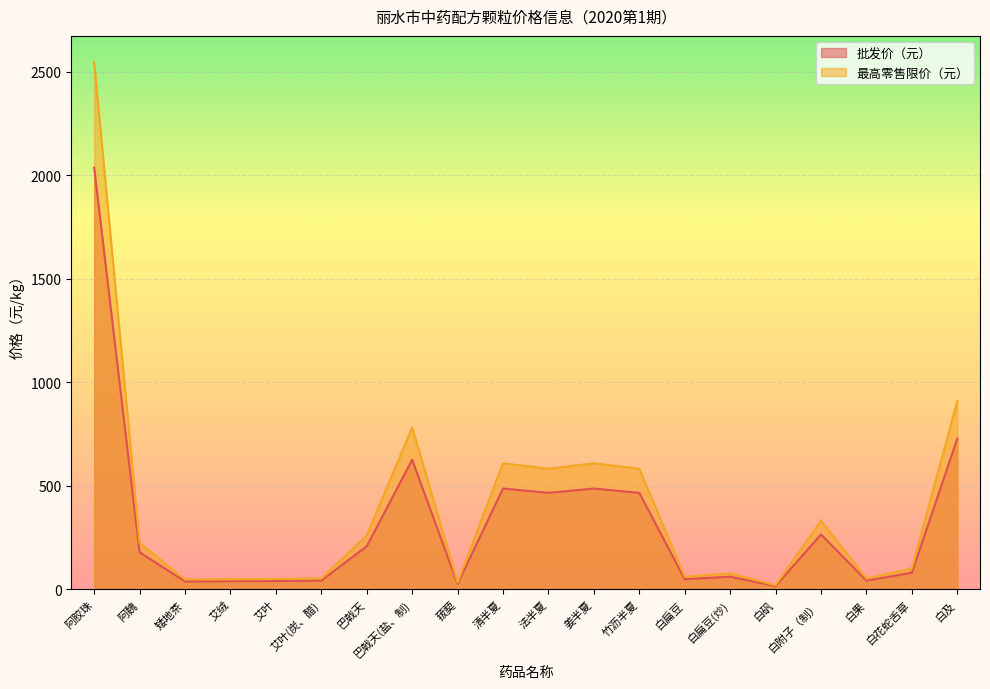

Reading right to left, transcribe all the data shown in this chart.

批发价（元）: 白及=728.0	白花蛇舌草=80.0	白果=42.0	白附子（制）=265.0	白矾=16.0	白扁豆(炒)=61.0	白扁豆=49.0	竹沥半夏=466.0	姜半夏=487.0	法半夏=466.0	清半夏=487.0	菝葜=26.0	巴戟天(盐、制)=626.0	巴戟天=208.0	艾叶(炭、醋)=42.0	艾叶=40.0	艾绒=39.0	矮地茶=38.0	阿魏=179.0	阿胶珠=2037.0
最高零售限价（元）: 白及=910.0	白花蛇舌草=100.0	白果=52.5	白附子（制）=331.2	白矾=20.0	白扁豆(炒)=76.2	白扁豆=61.2	竹沥半夏=582.5	姜半夏=608.8	法半夏=582.5	清半夏=608.8	菝葜=32.5	巴戟天(盐、制)=782.5	巴戟天=260.0	艾叶(炭、醋)=52.5	艾叶=50.0	艾绒=48.8	矮地茶=47.5	阿魏=223.8	阿胶珠=2546.2